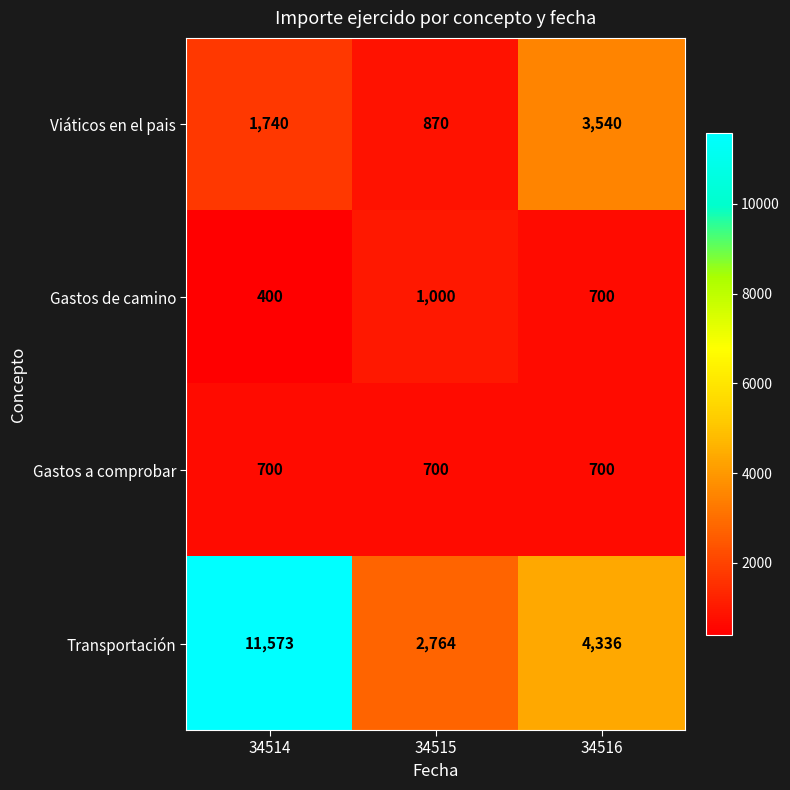

Reading left to right, list all the values displayed in this chart.

Viáticos en el pais: 34514=1740	34515=870	34516=3540
Gastos de camino: 34514=400	34515=1000	34516=700
Gastos a comprobar: 34514=700	34515=700	34516=700
Transportación: 34514=11573	34515=2764	34516=4336